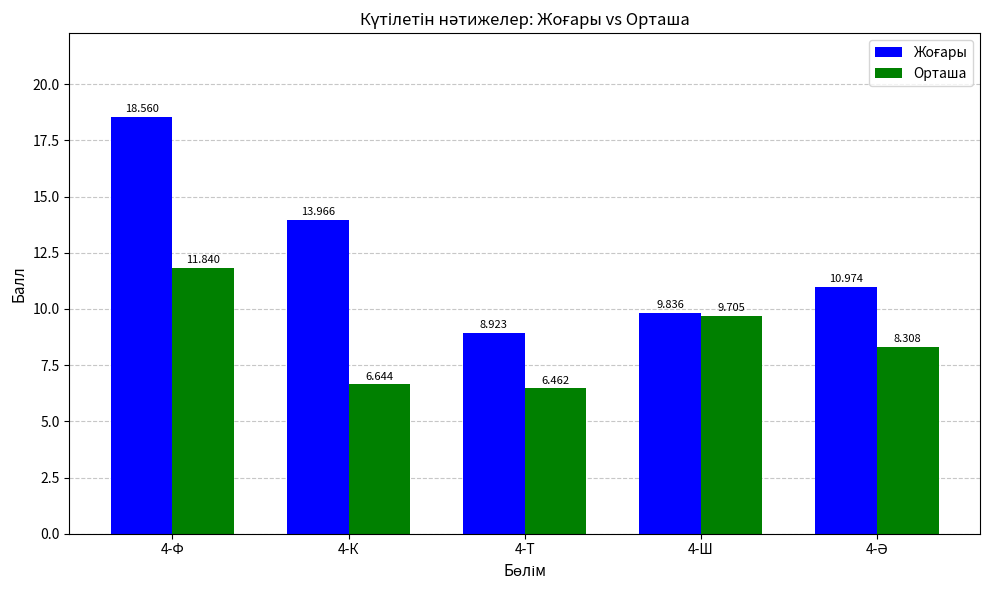

How many bars are there in each group?

2